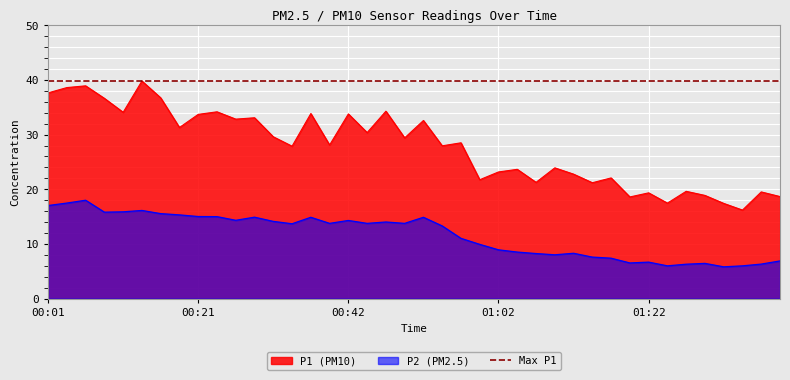

What is the label of the 18th point from the right?

00:57